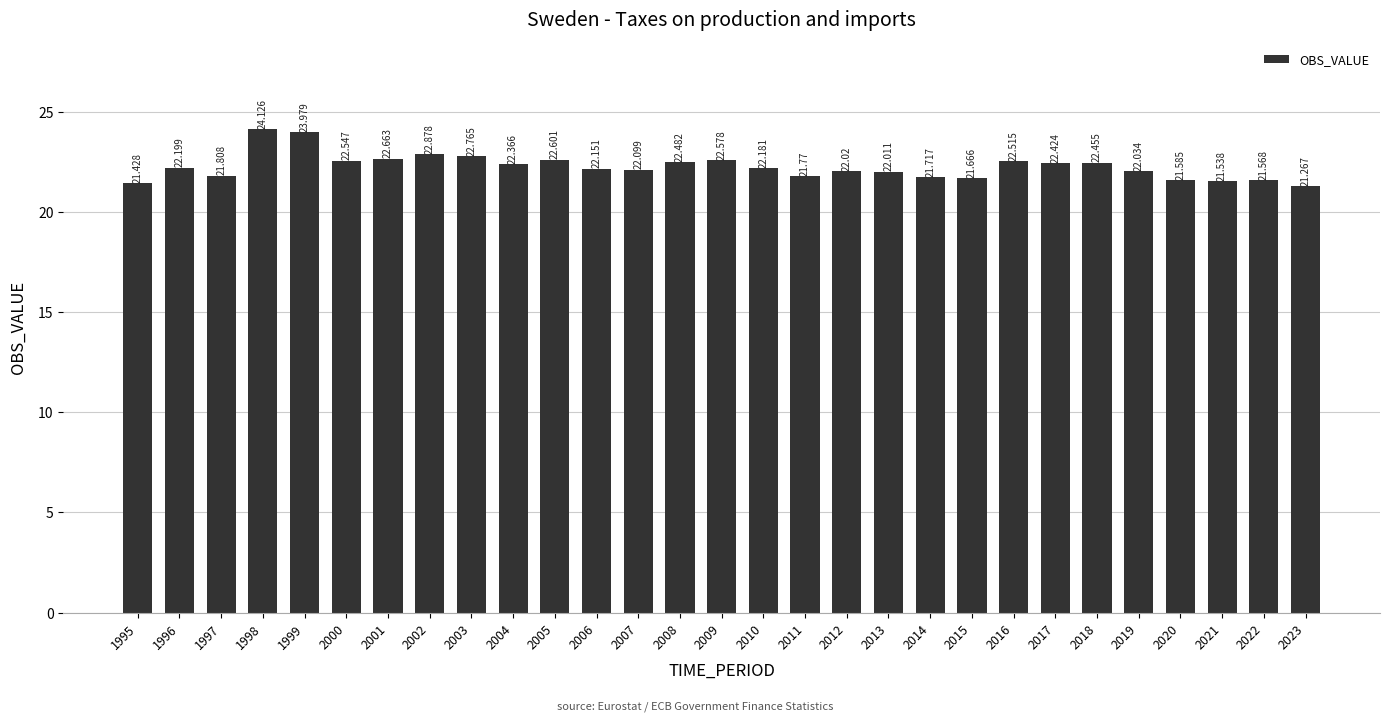

What is the minimum value shown in the chart?

21.3